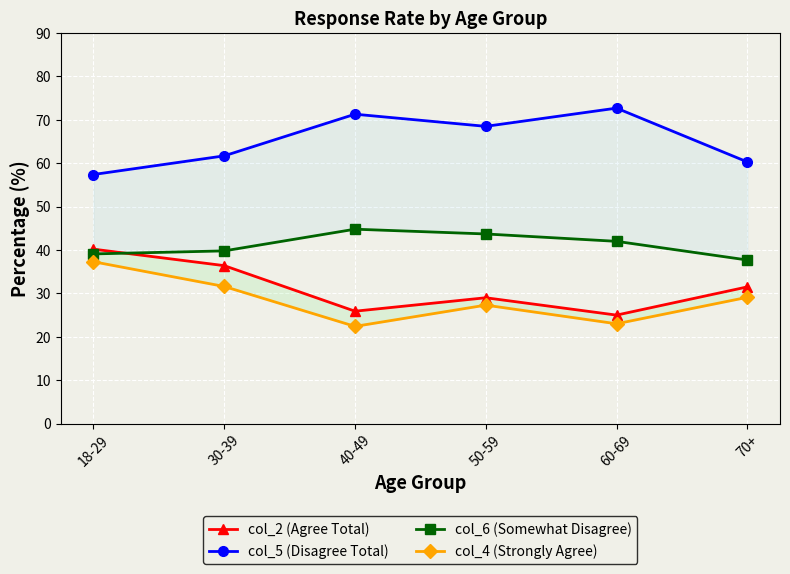

What position from the right is 50-59?

3